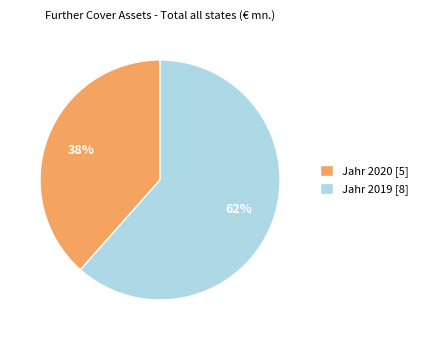

The Jahr 2019 slice represents 62% of the pie. True or false?

True